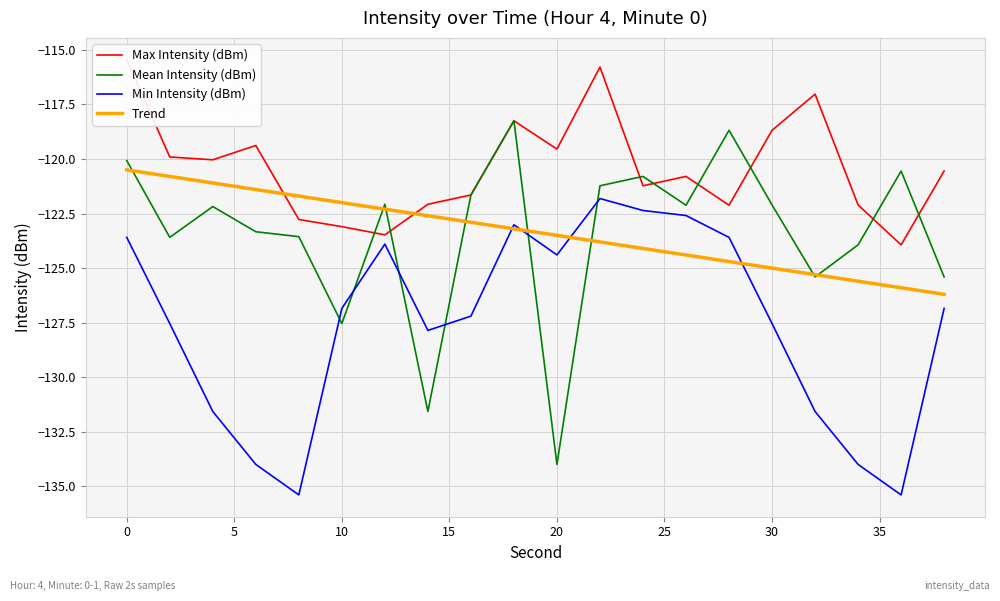

Which series ends up on top after the final intersection of Min Intensity (dBm) and Mean Intensity (dBm)?

Mean Intensity (dBm)